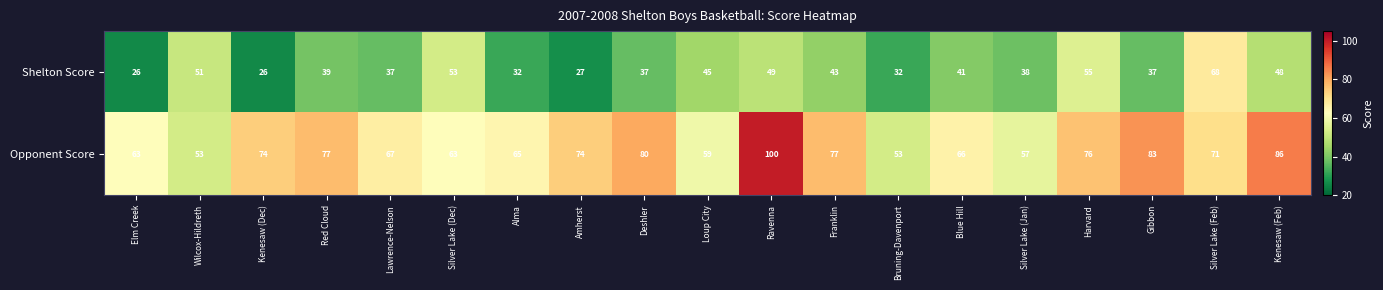

What is the difference between the highest and lowest values at Kenesaw (Feb)?

38